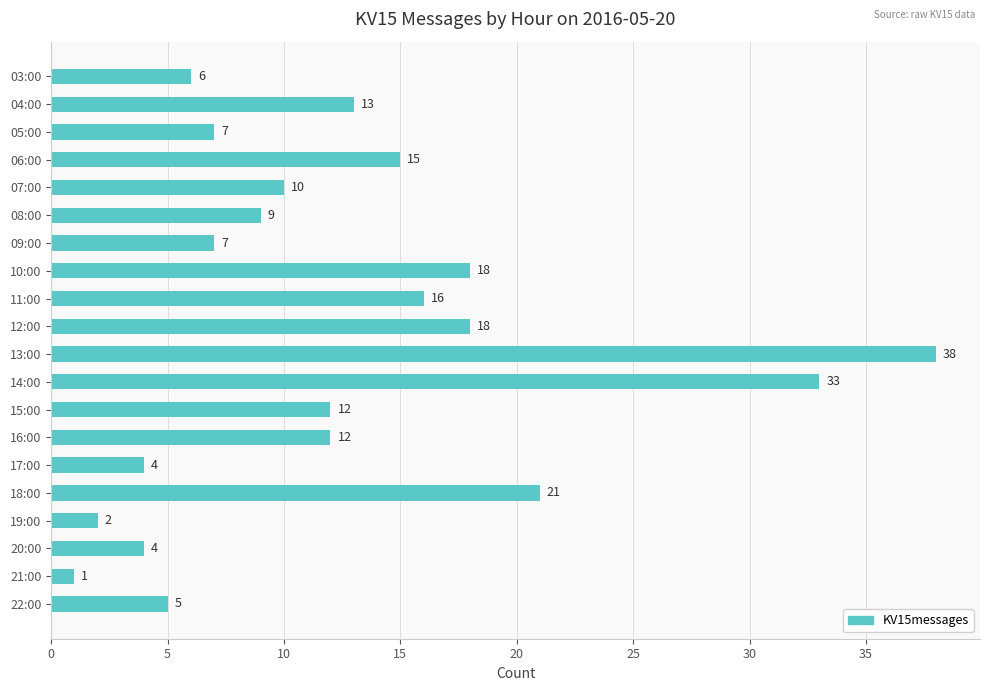

What is the label of the 13th bar from the top?

15:00